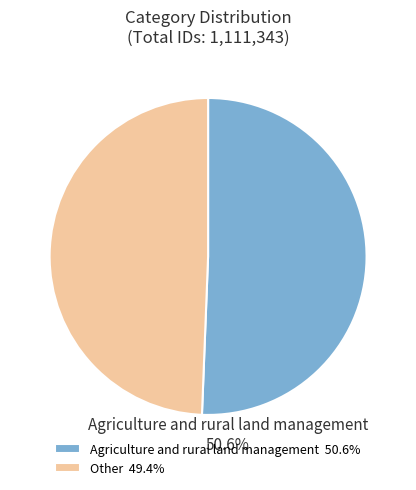

How many segments does this pie chart have?

2